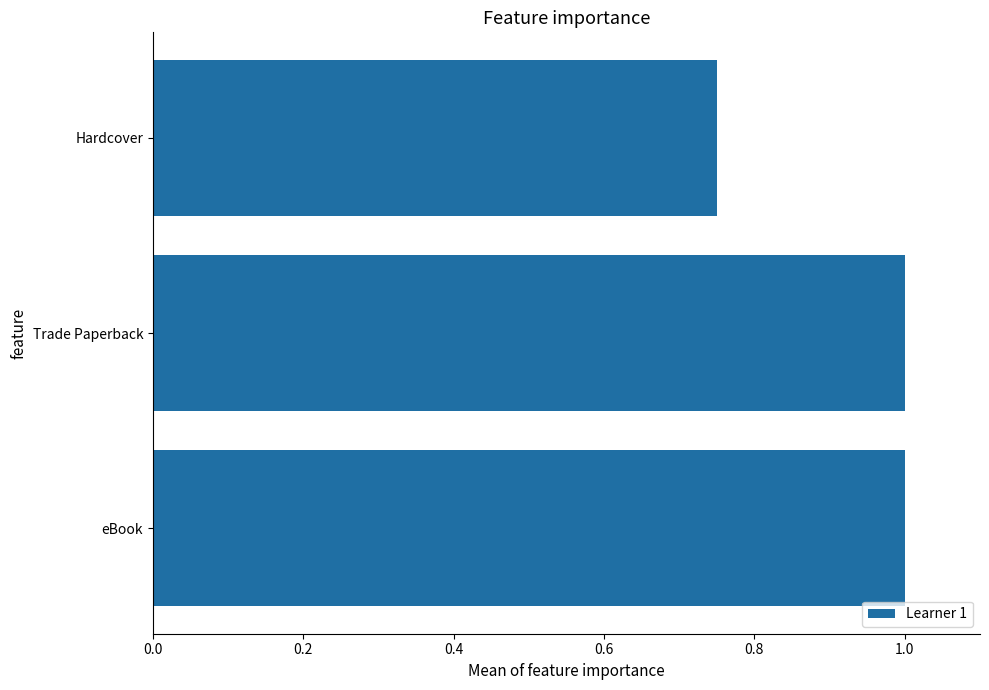

At which label is the value closest to 0?

Hardcover